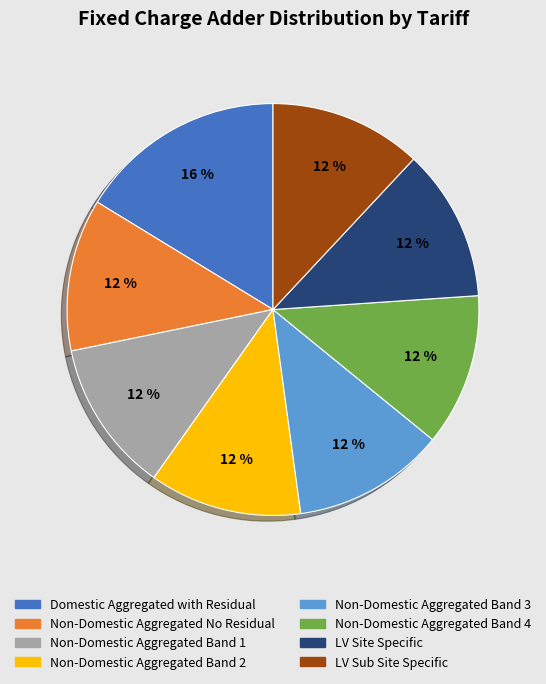

Which has a higher value, LV Sub Site Specific or Domestic Aggregated with Residual?

Domestic Aggregated with Residual